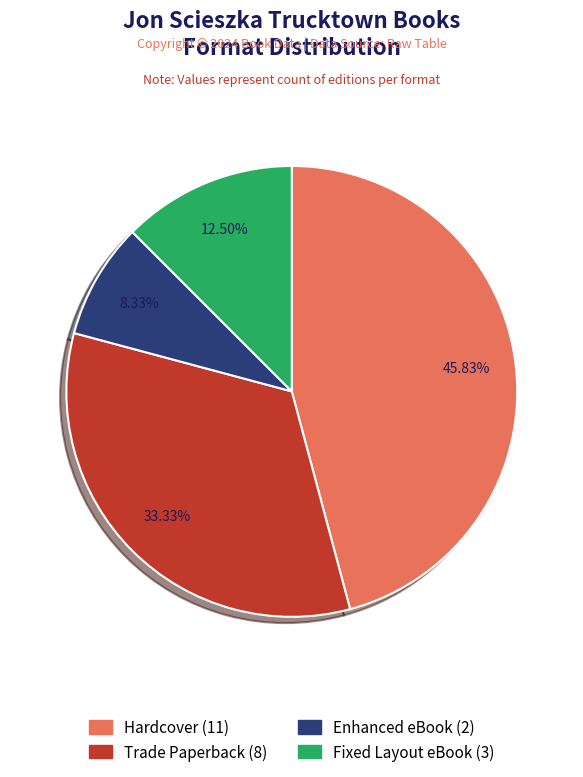

Is it true that Hardcover is 54% of the pie?

False